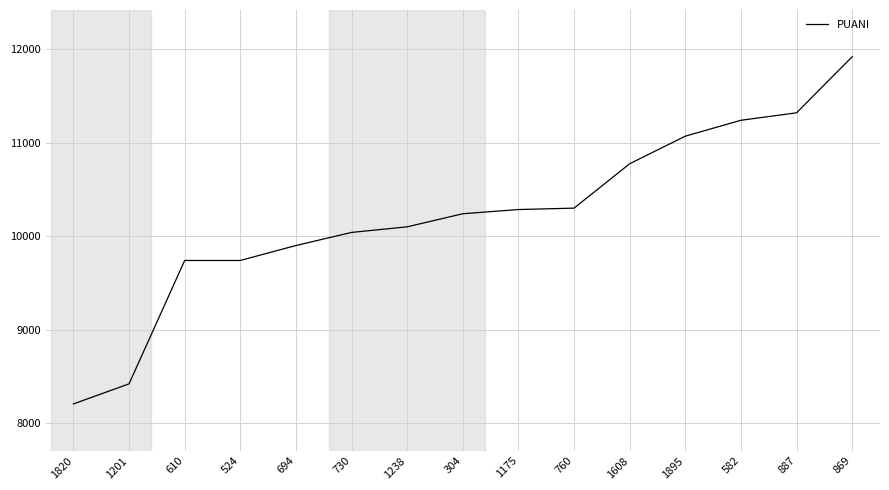

What is the difference between the values at 1608 and 1175?

490